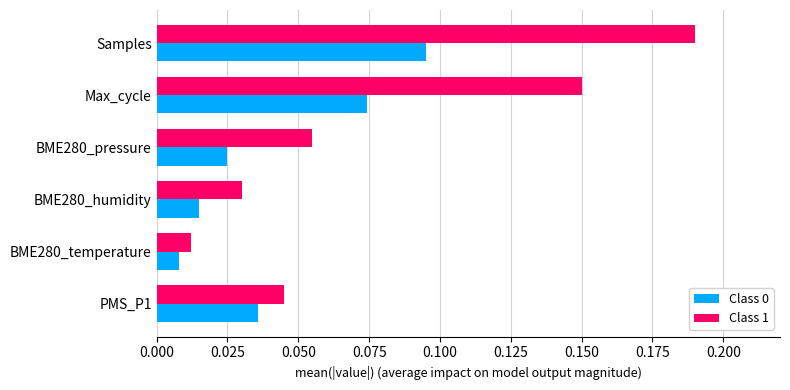

What is the sum of all Class 1 values?

0.5